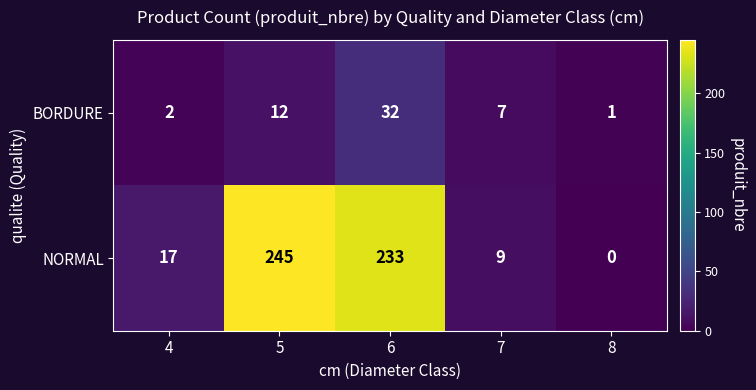

Between 4 and 7, which series saw the biggest shift?

NORMAL